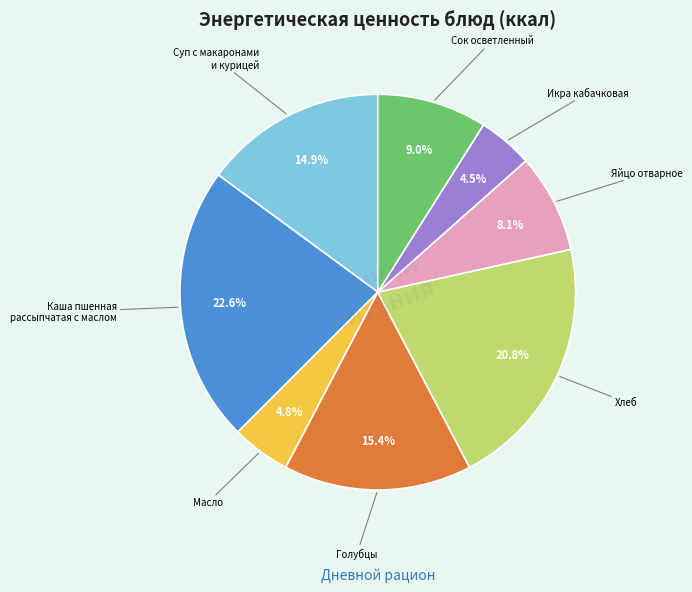

Is there a majority slice in this chart?

No